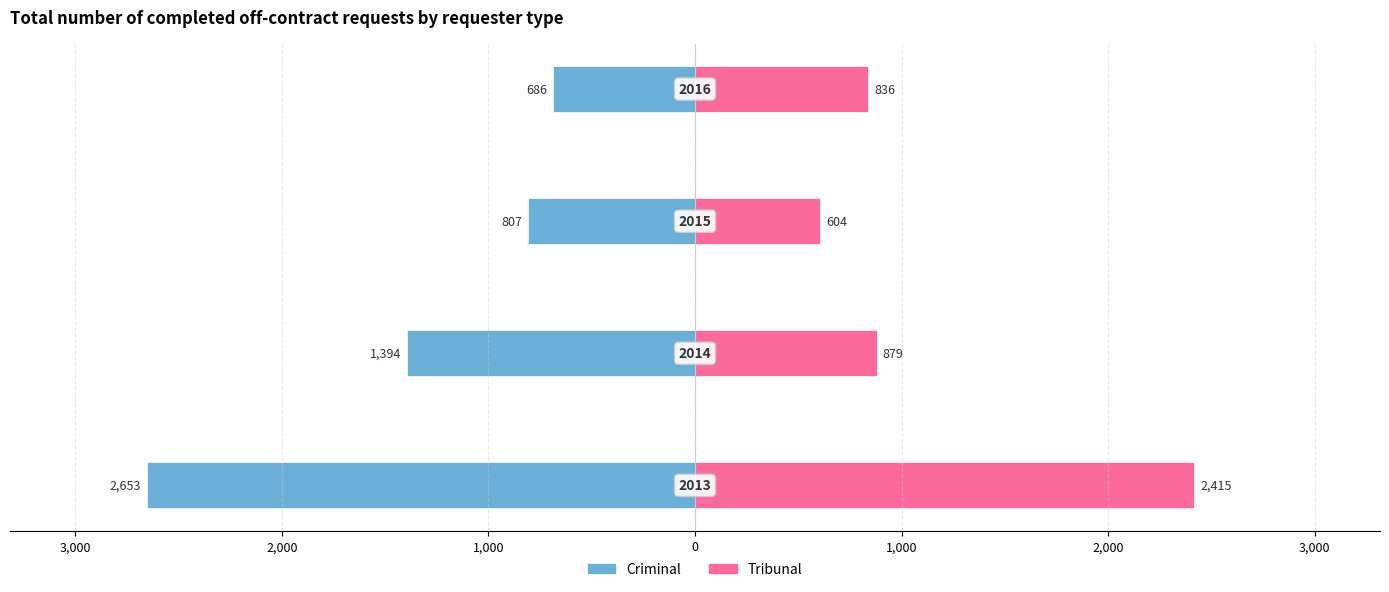

What is the average value of the Tribunal series?

1184